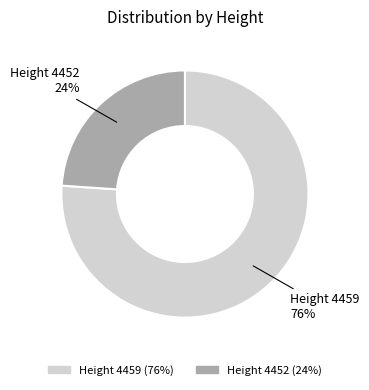

Is there any slice that represents more than half of the pie?

Yes